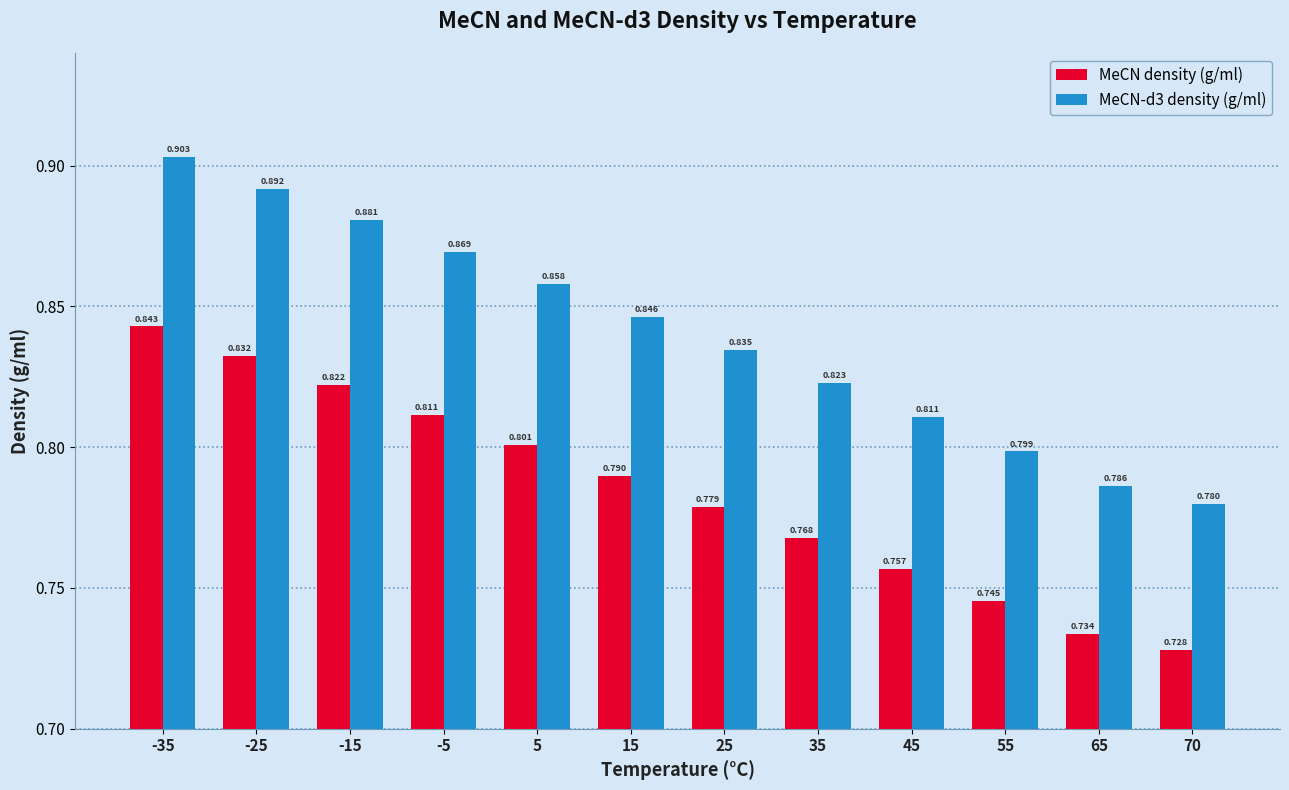

List the series in order of their overall mean, lowest first.

MeCN density (g/ml), MeCN-d3 density (g/ml)